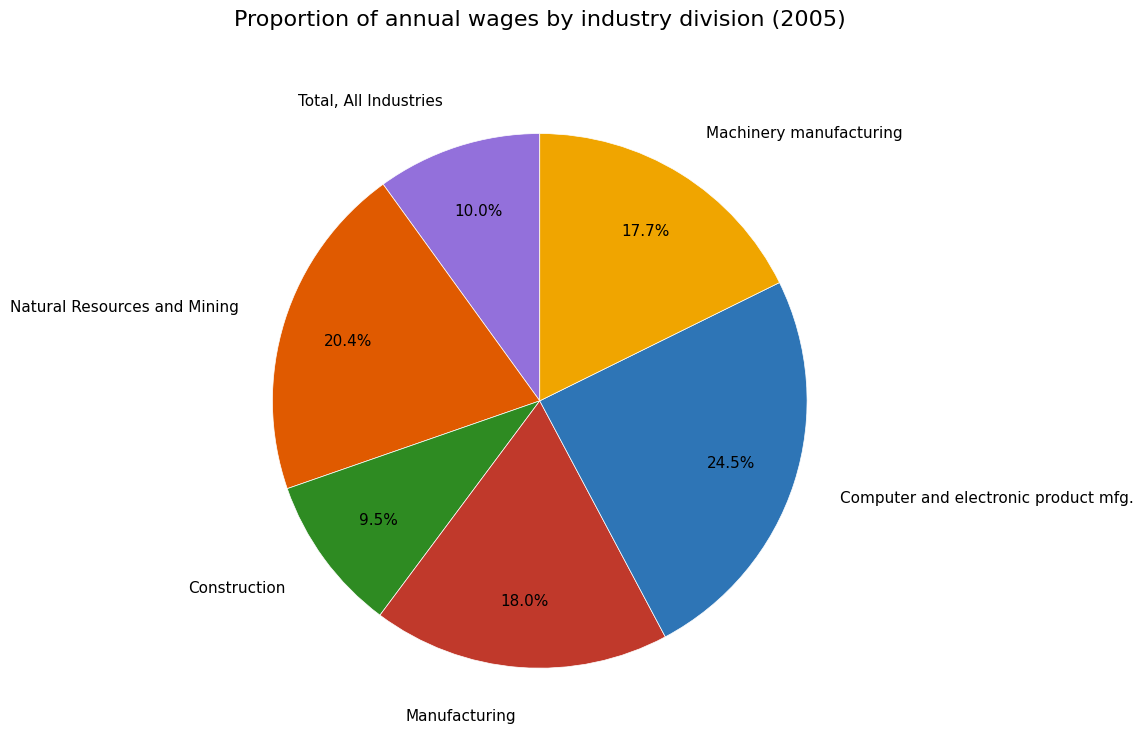

Do Manufacturing and Natural Resources and Mining together represent more than half of the pie?

No